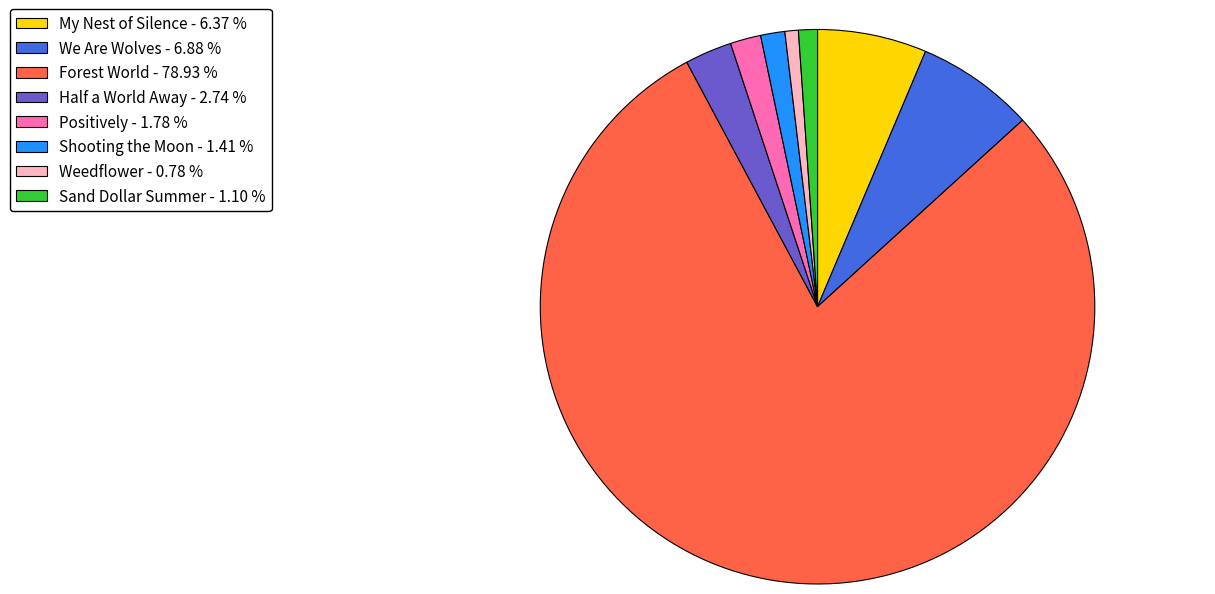

How many segments does this pie chart have?

8